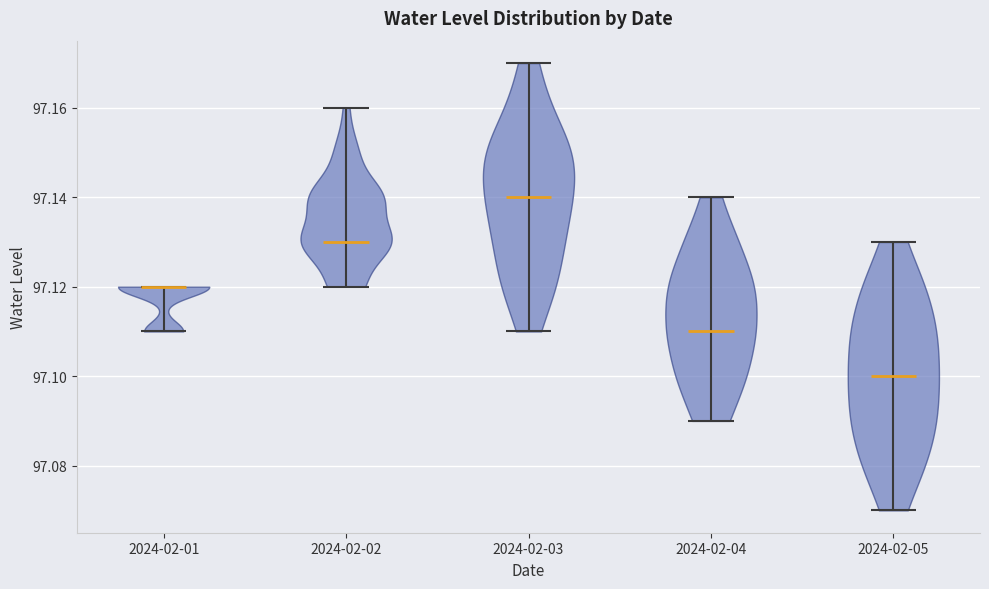

Reading left to right, read every violin against the y-axis: where its median line is, and the lowest and highest points it reaches. The values are not printed on the chart, so give them approximately, as read against the axis.

2024-02-01: median line 97.12, lowest point 97.11, highest point 97.12
2024-02-02: median line 97.13, lowest point 97.12, highest point 97.16
2024-02-03: median line 97.14, lowest point 97.11, highest point 97.17
2024-02-04: median line 97.11, lowest point 97.09, highest point 97.14
2024-02-05: median line 97.10, lowest point 97.07, highest point 97.13